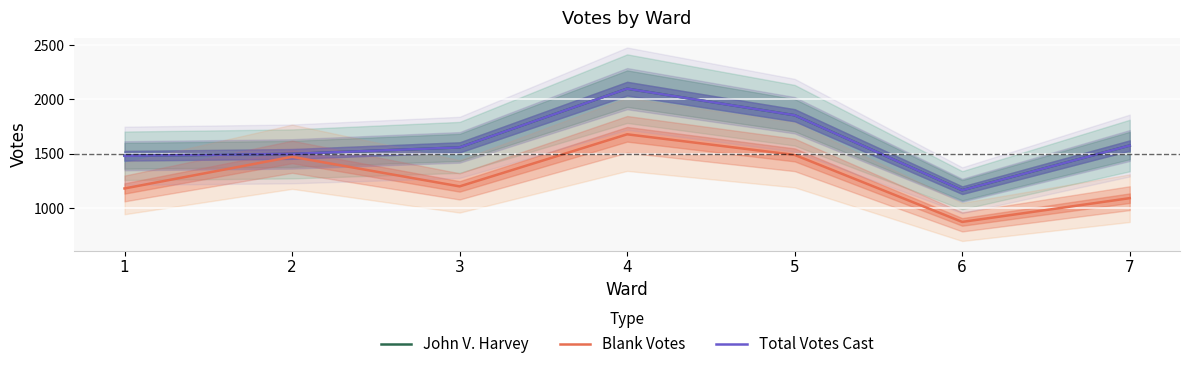

List the series in order of their peak value, lowest first.

Blank Votes, John V. Harvey, Total Votes Cast